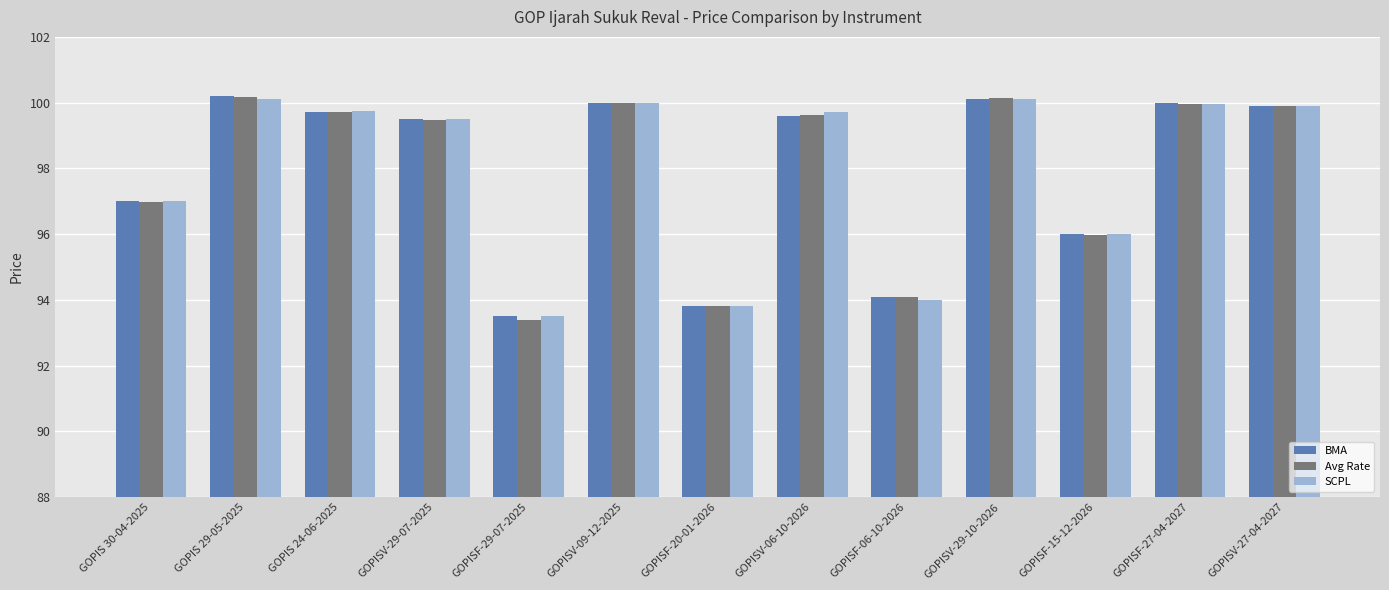

How many bars are there in total?

39